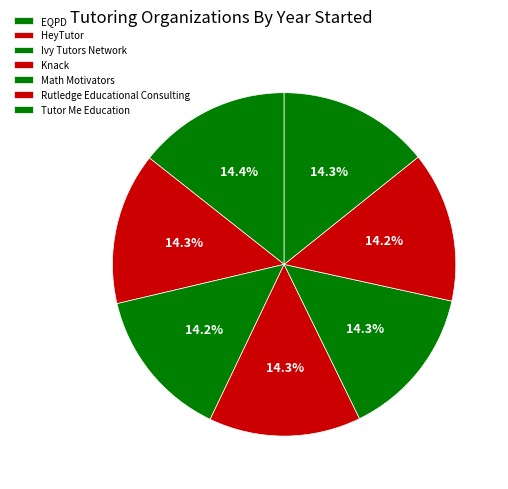

To the nearest percent, what is the combined percentage of HeyTutor and Ivy Tutors Network?

29%